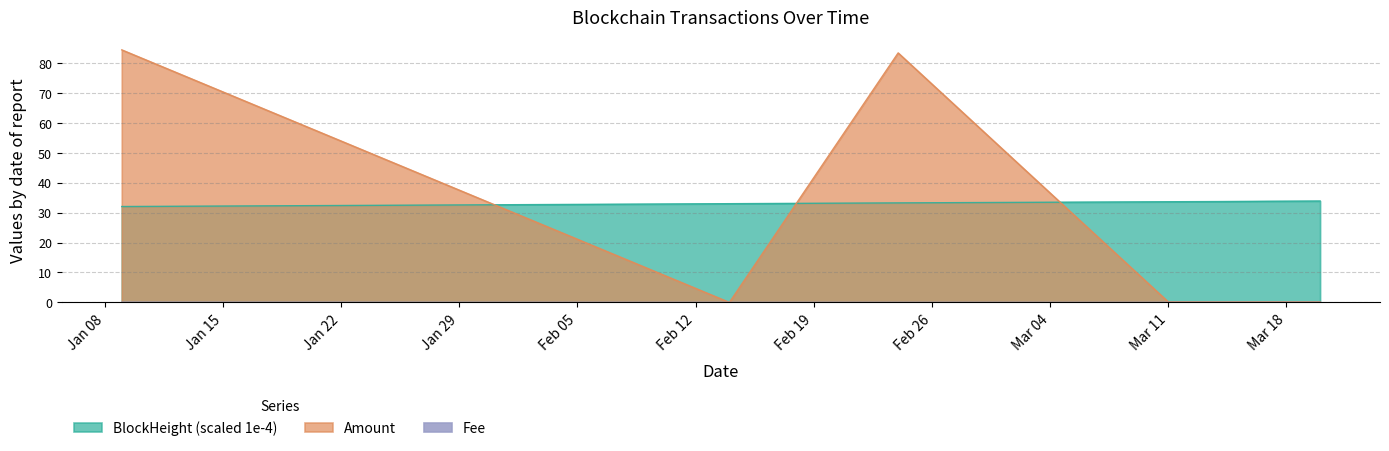

True or false: Amount has more than 0 interior local peaks.

True